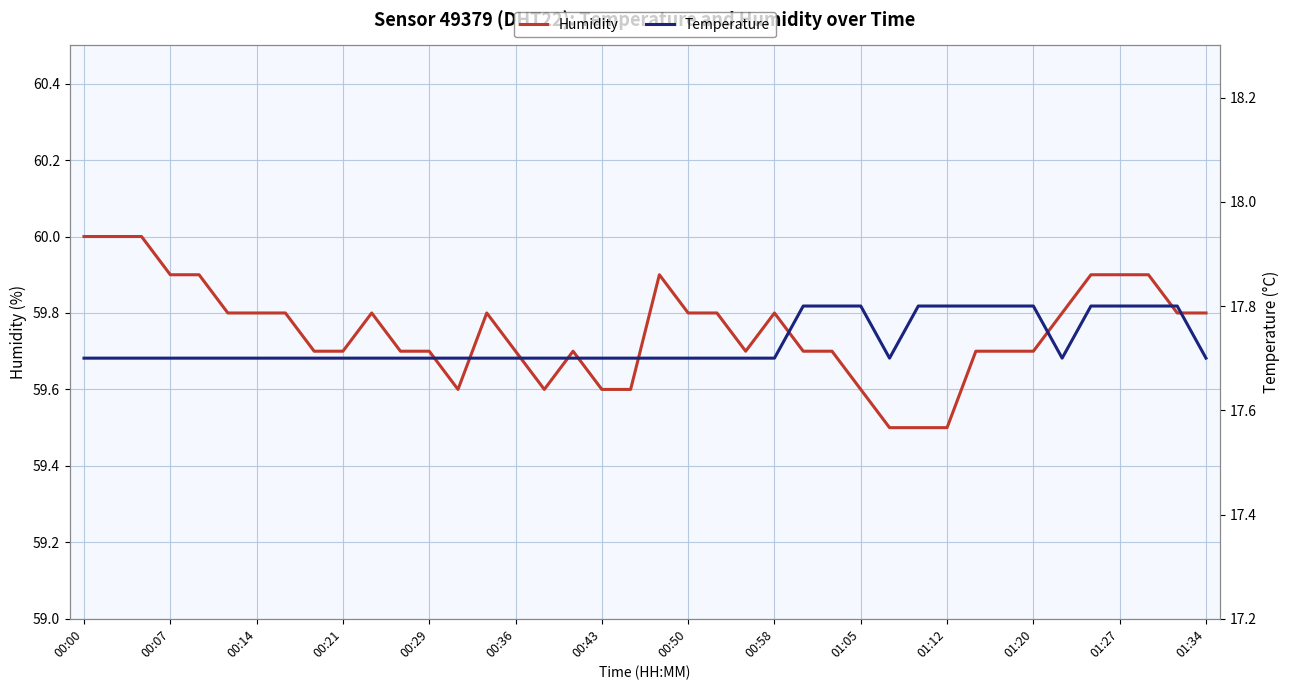

Which series has the largest total across all categories?

Humidity